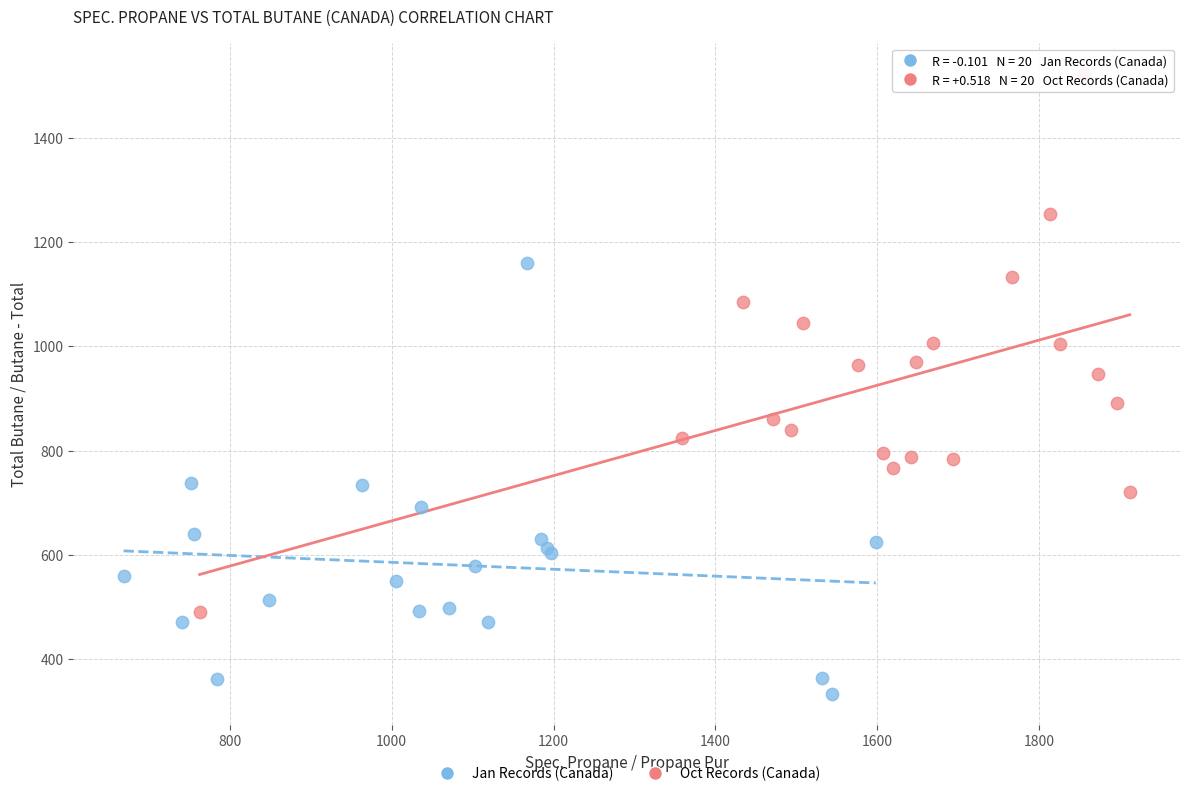

Which series reaches the minimum Y coordinate?

Jan Records (Canada)